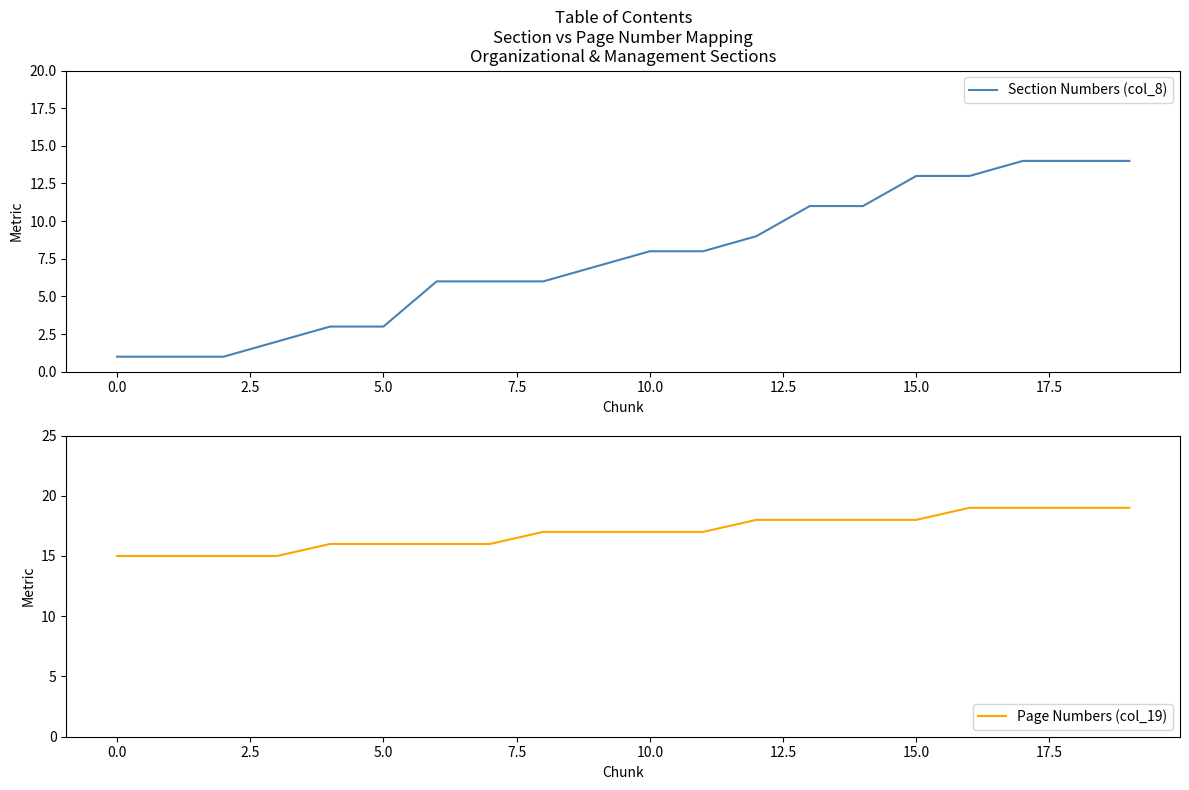

True or false: Page Numbers (col_19) and Section Numbers (col_8) cross at least once.

False